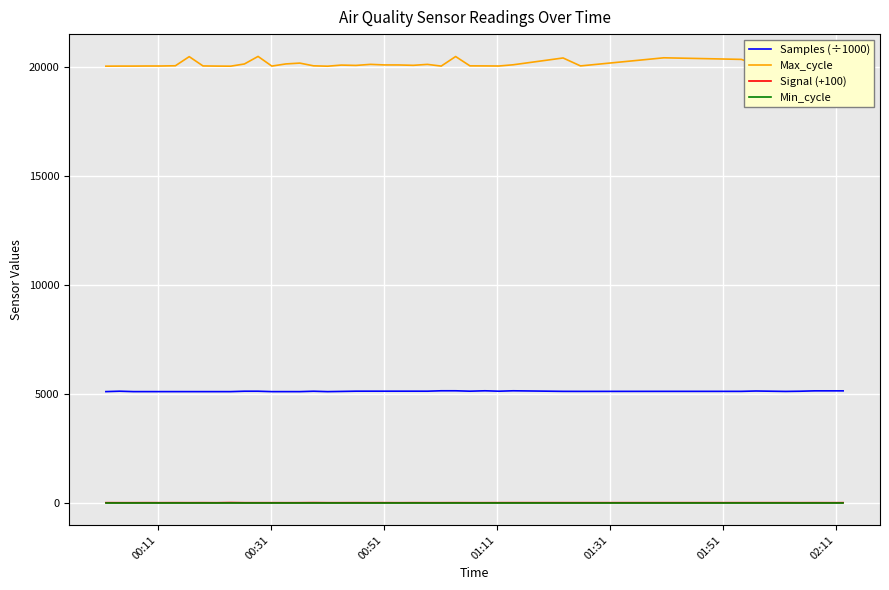

True or false: Samples (÷1000) and Signal (+100) intersect in this chart.

False